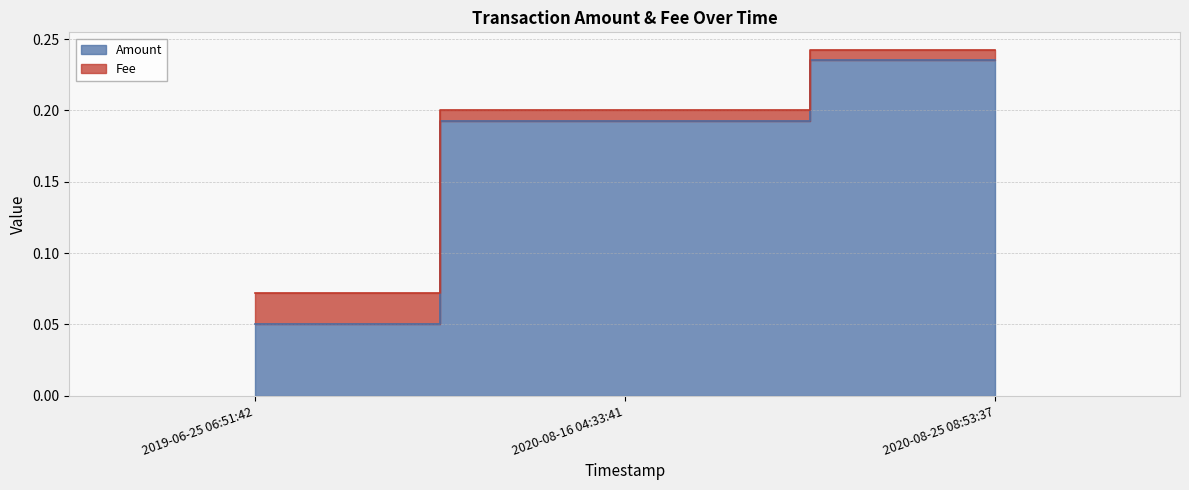

Which has a higher value, 2020-08-16 04:33:41 or 2019-06-25 06:51:42?

2020-08-16 04:33:41